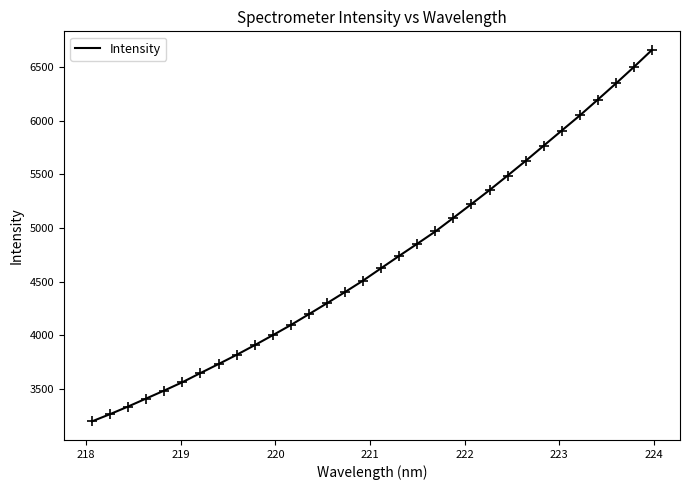

What is the smallest value displayed?

3200.7